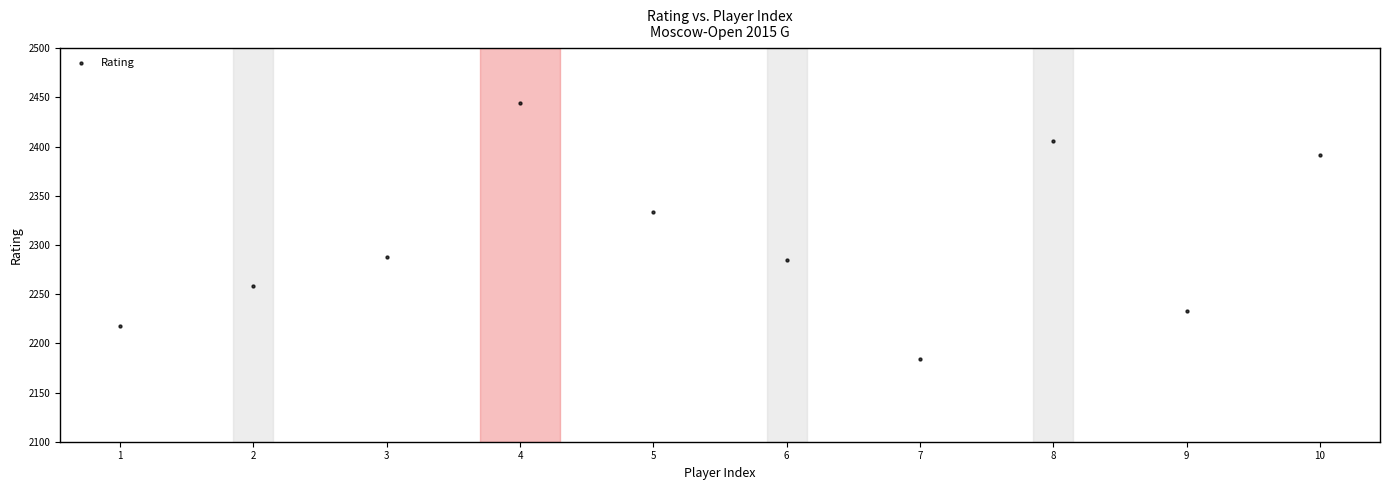

What is the average X value?

6